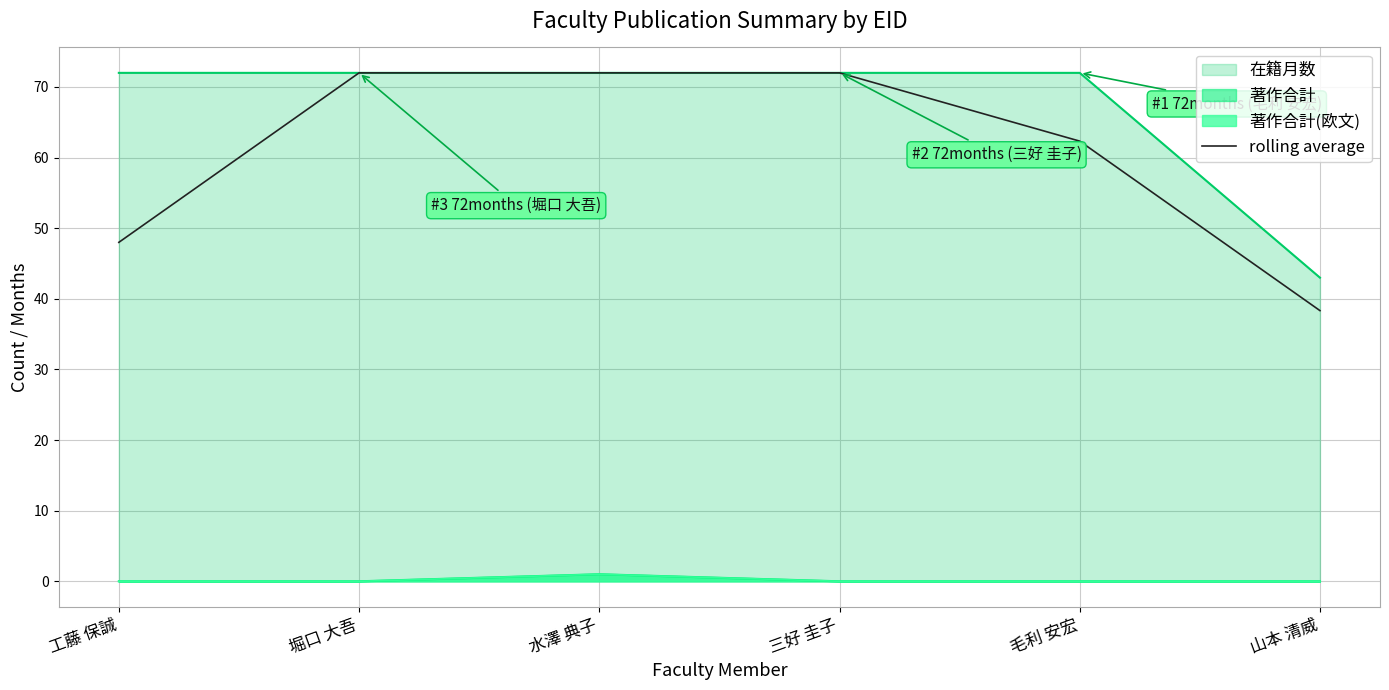

What is the label of the 6th point from the right?

工藤 保誠